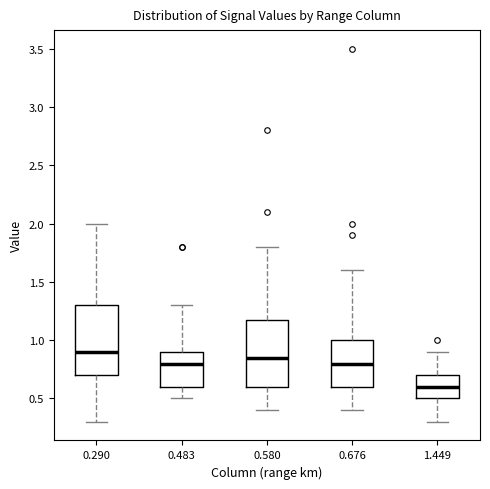

Which box's median line is the lowest?

1.449